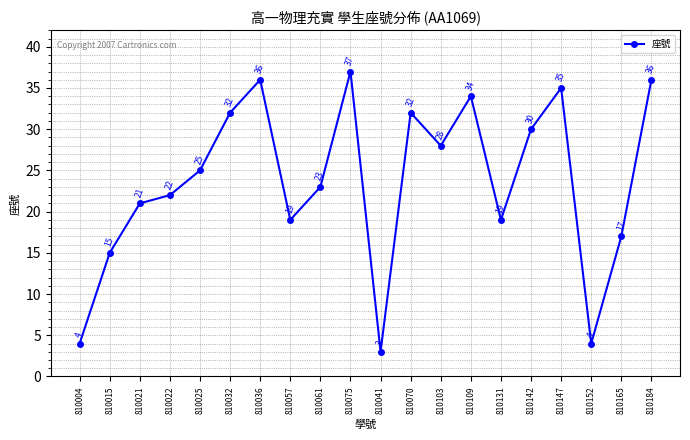

How many values are below 25?

10